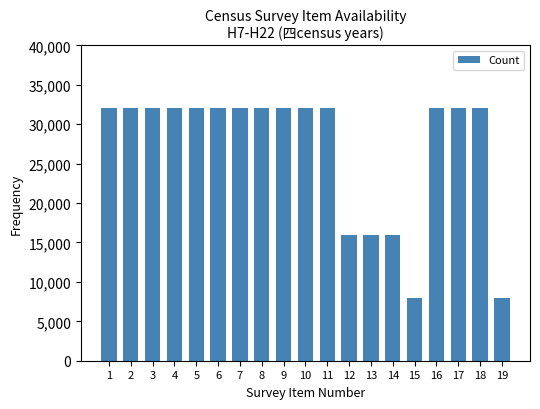

What is the average value?

26947